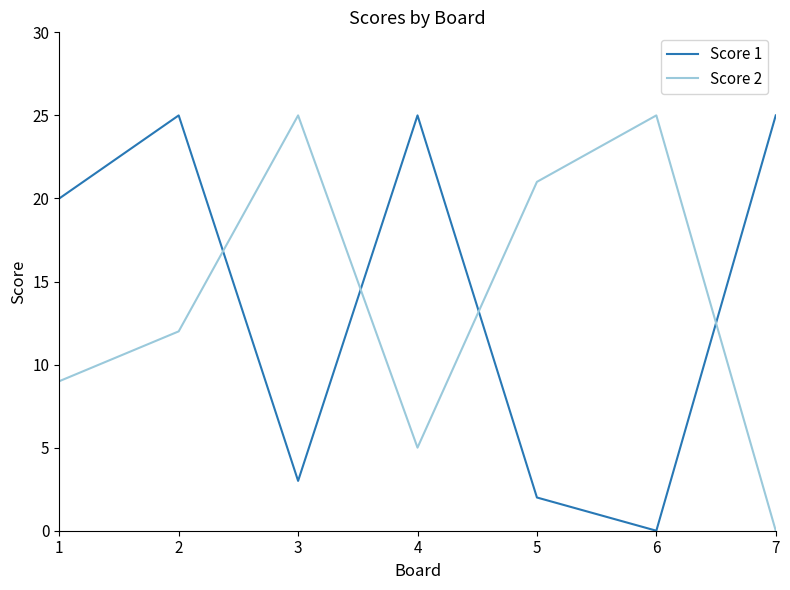

True or false: Score 1 and Score 2 intersect in this chart.

True